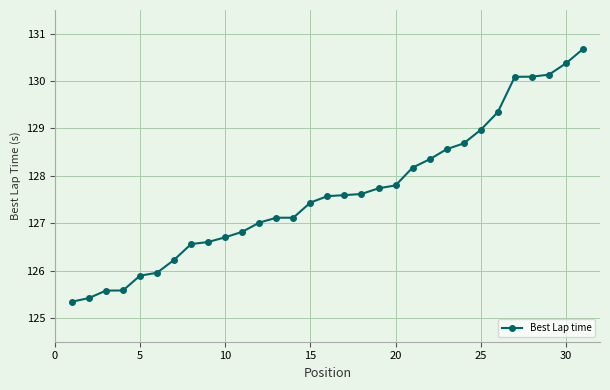

Reading right to left, transcribe all the data shown in this chart.

130.7	130.4	130.1	130.1	130.1	129.3	129.0	128.7	128.6	128.3	128.2	127.8	127.7	127.6	127.6	127.6	127.4	127.1	127.1	127.0	126.8	126.7	126.6	126.6	126.2	126.0	125.9	125.6	125.6	125.4	125.3